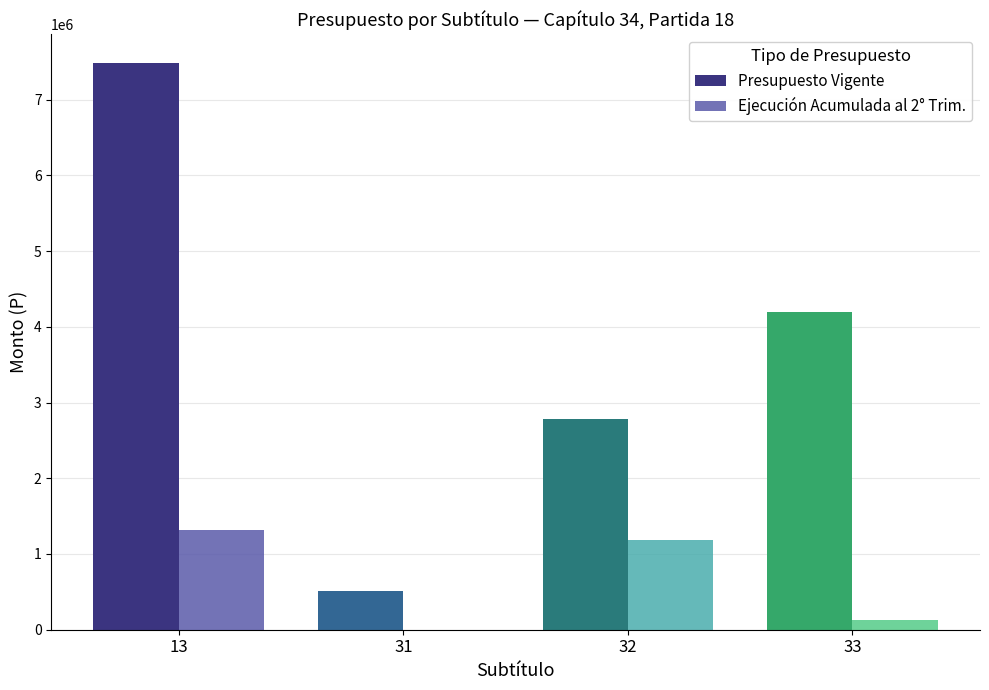

Reading left to right, what are all the values shown in this chart?

Presupuesto Vigente: 7488652	514341	2777106	4197205
Ejecucion Acumulada al Segundo Trimestre: 1323321	0	1187850	125624